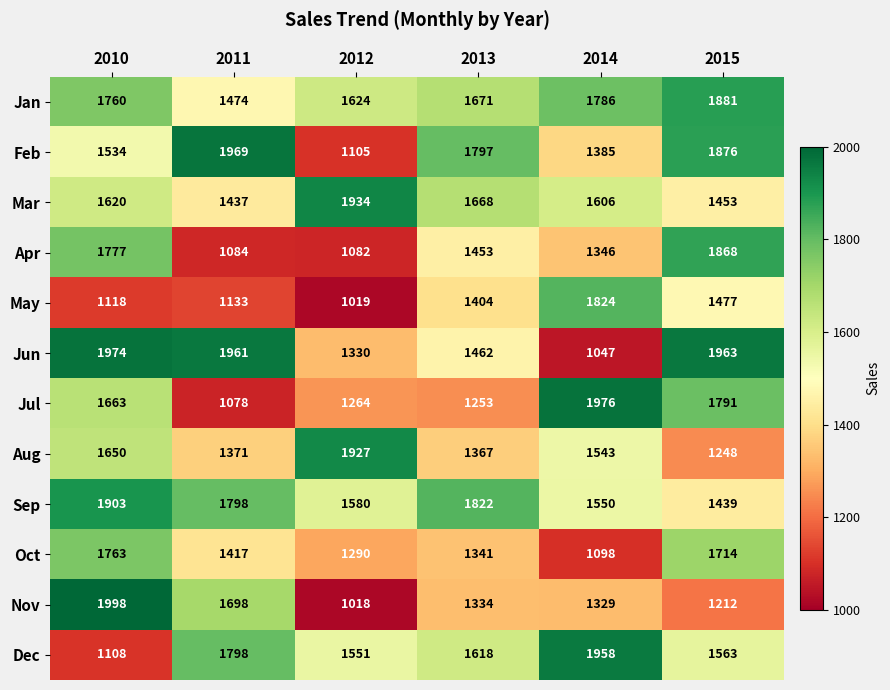

At which category does the chart reach its peak across all series?

2010